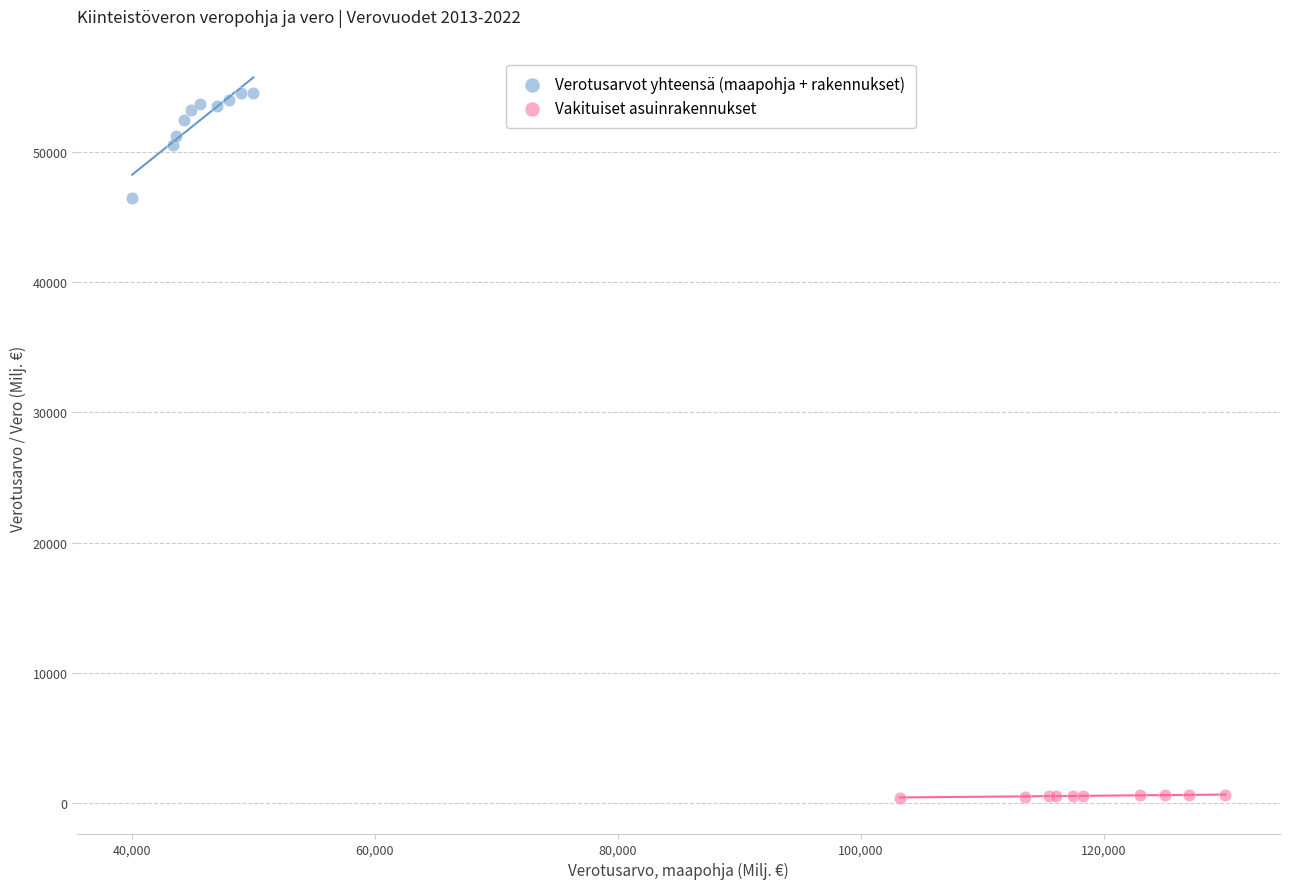

Which series contains the lowest Y value?

Vakituiset asuinrakennukset